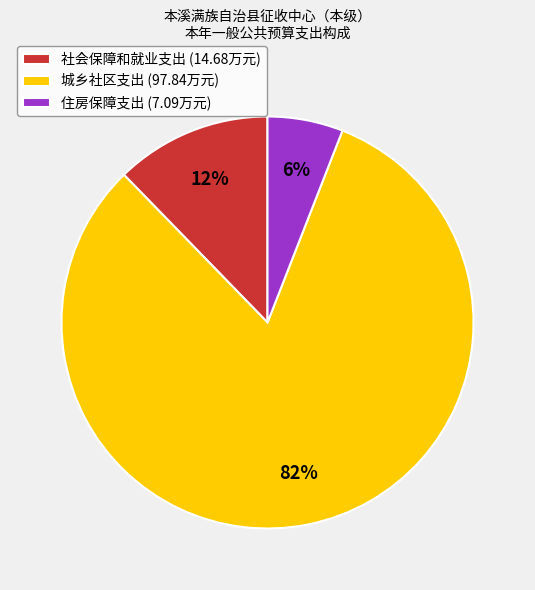

To the nearest percent, what percentage of the pie is 城乡社区支出?

82%